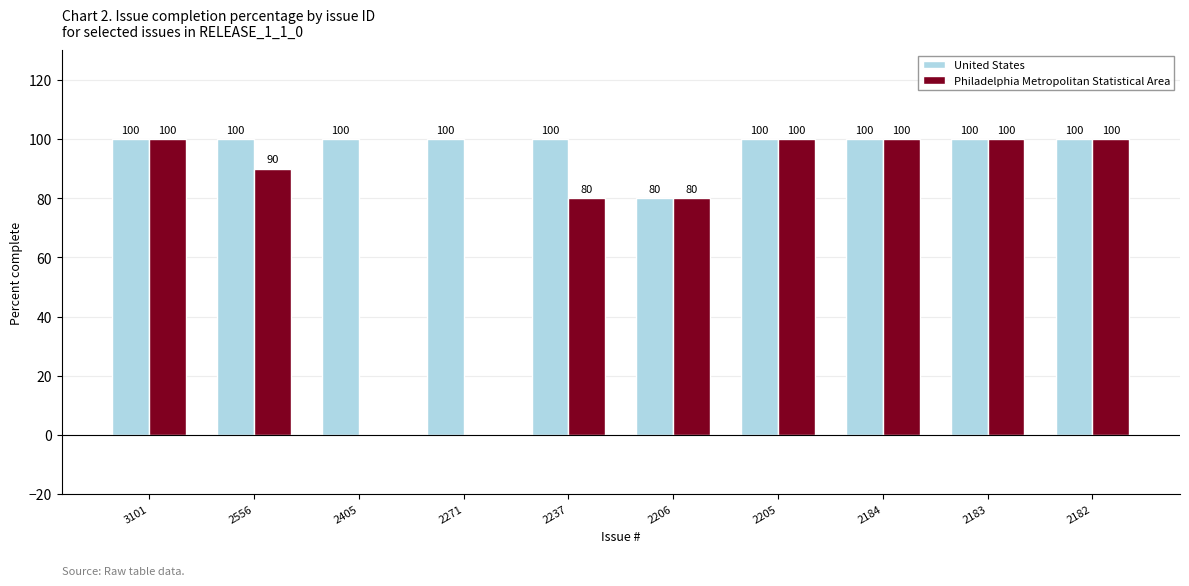

How many Philadelphia Metropolitan Statistical Area values are between 80 and 100?

8